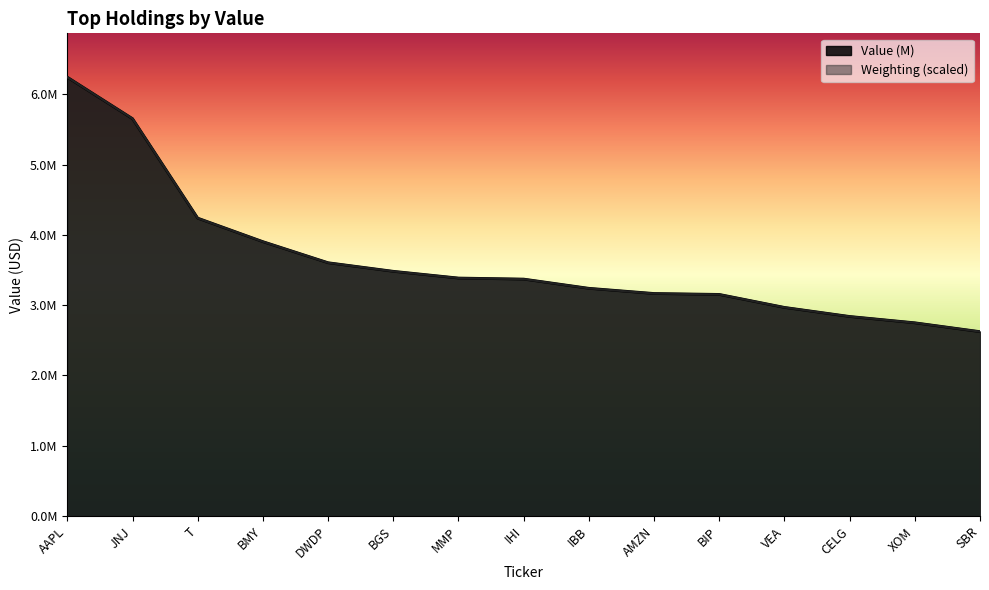

Is it true that the value at AMZN is 1139605?

False